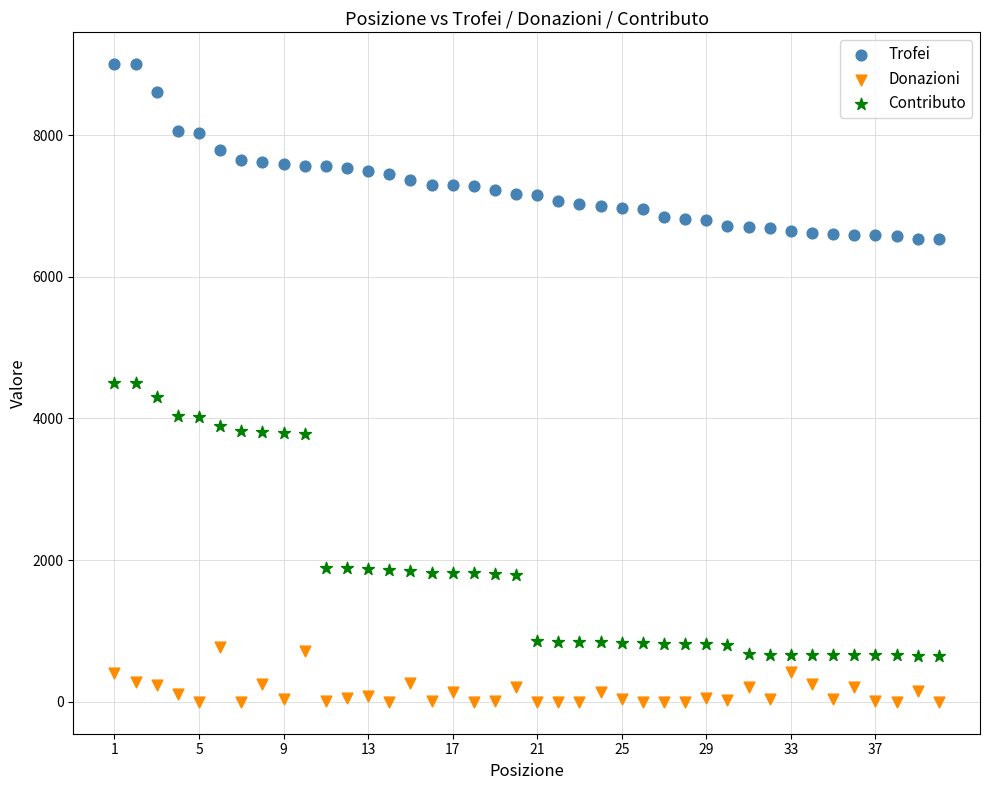

Which series has the largest Y range (max minus min)?

Contributo